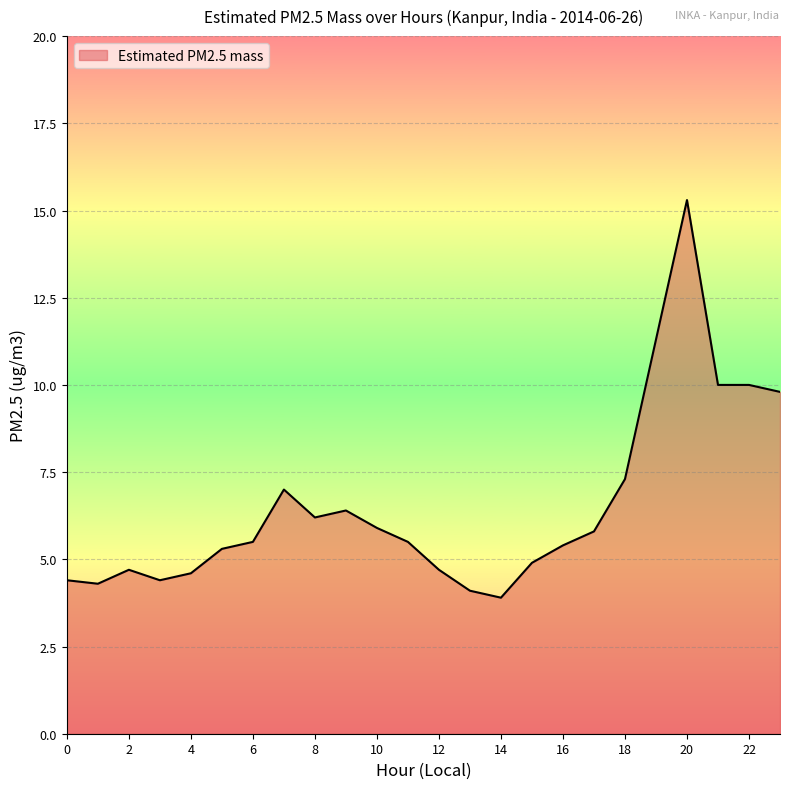

What is the difference between the maximum and minimum values?

11.4